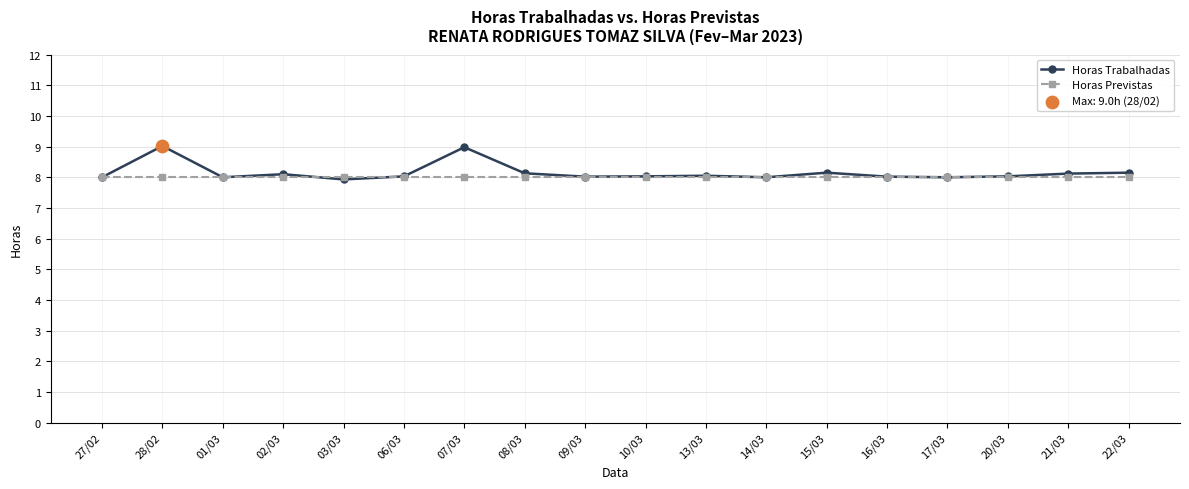

What is the total value across all series at 10/03?

16.0